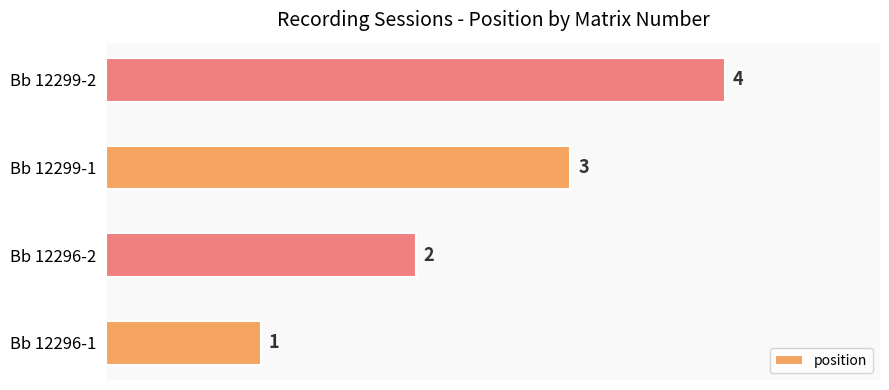

True or false: the data shows 1 at Bb 12296-1.

True